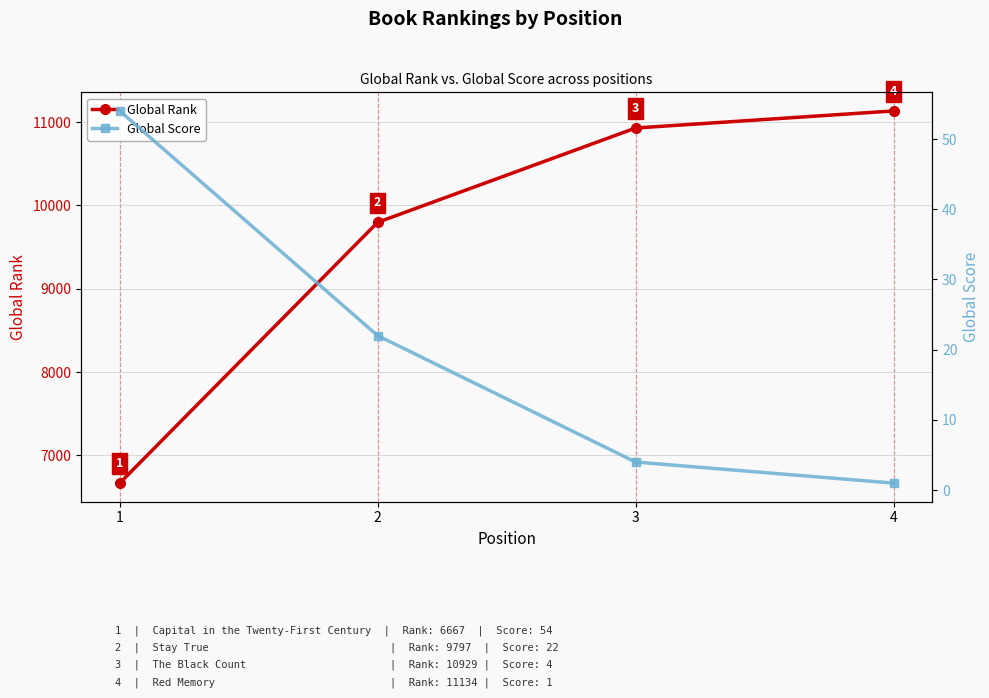

At which category does the chart reach its peak across all series?

4